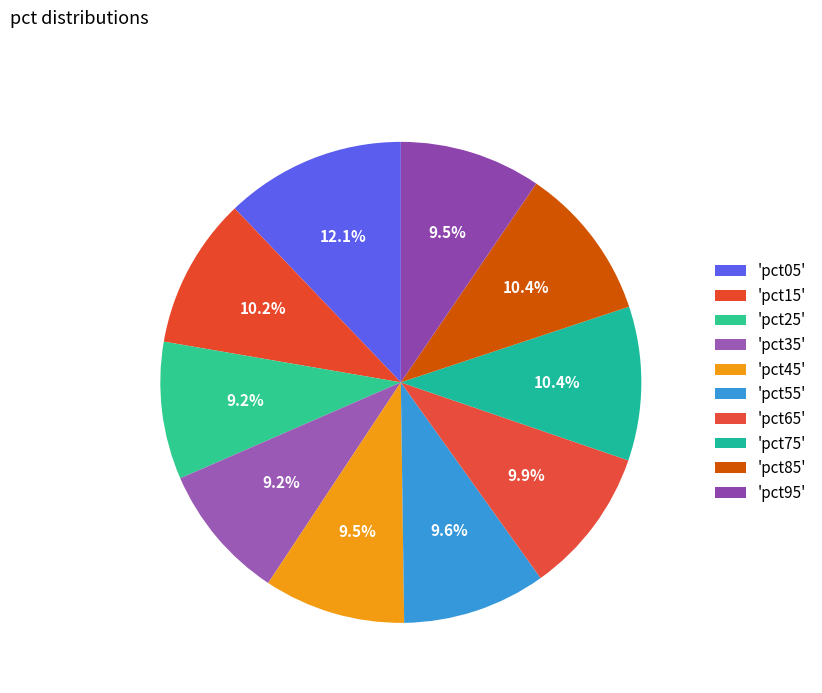

Which category has the smallest portion of the pie?

pct35